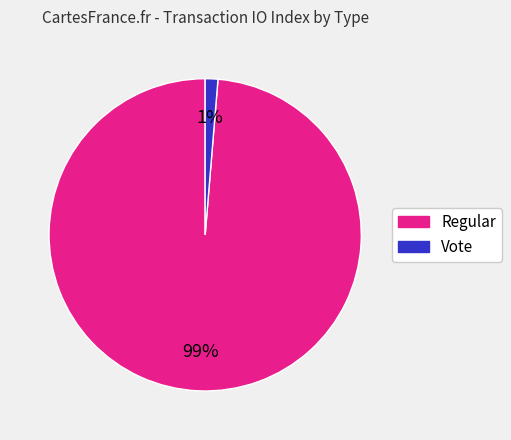

Count the number of slices in the pie.

2